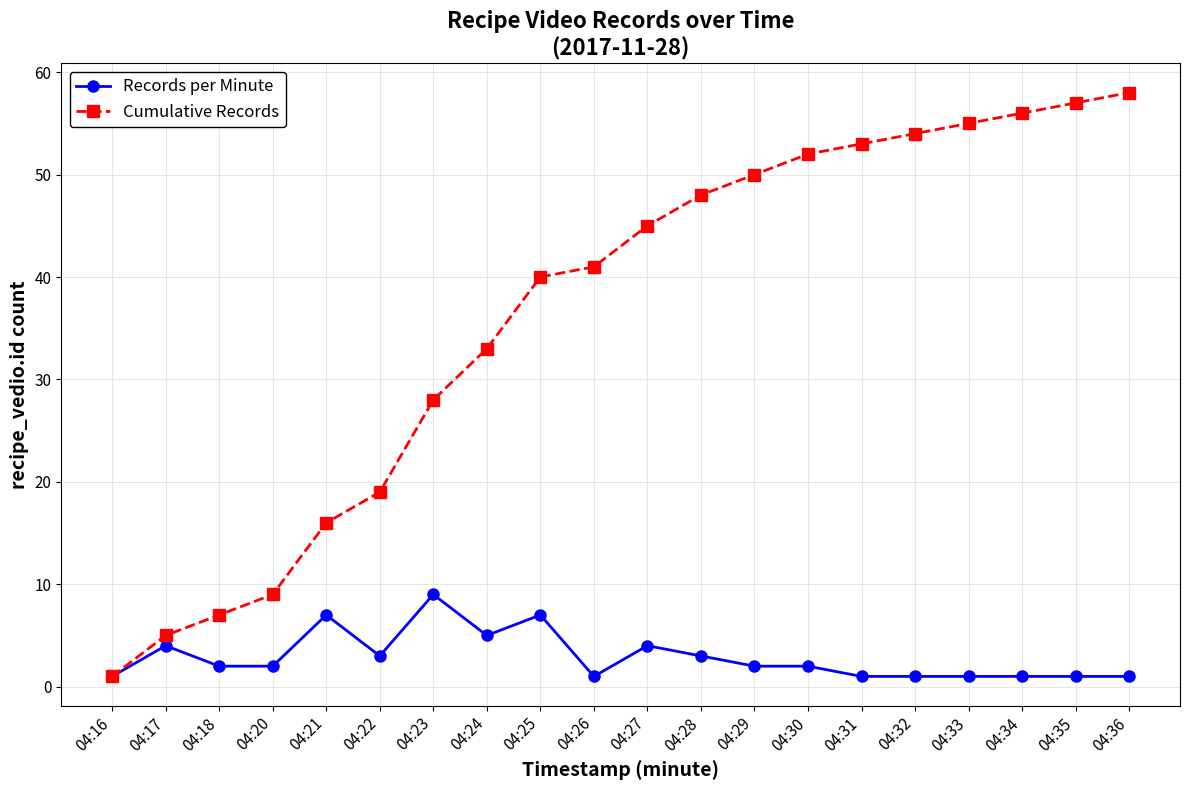

At which label does Cumulative Records reach its minimum?

04:16